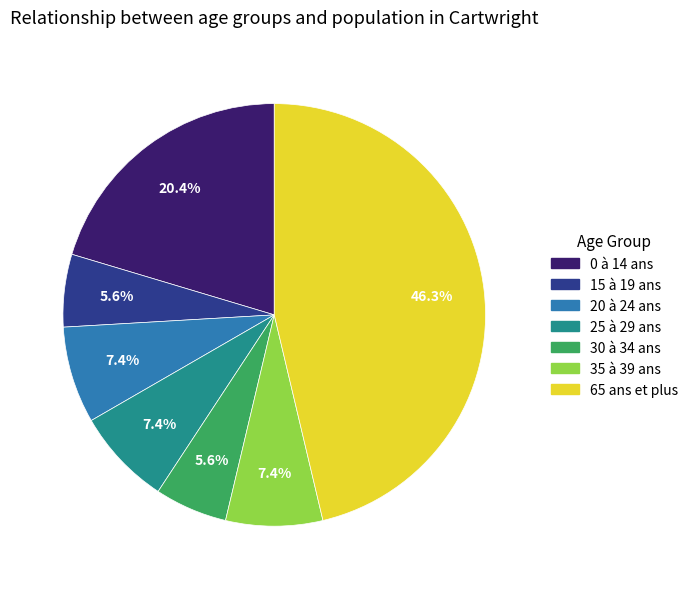

To the nearest percent, what percentage of the pie is 35 à 39 ans?

7%